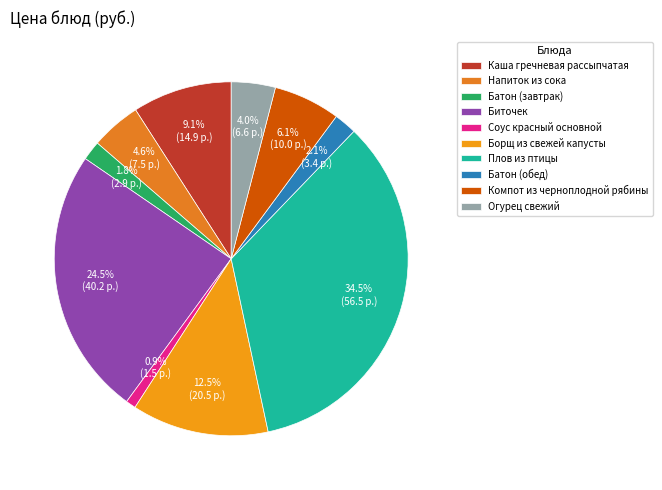

The Батон (обед) slice represents 9% of the pie. True or false?

False